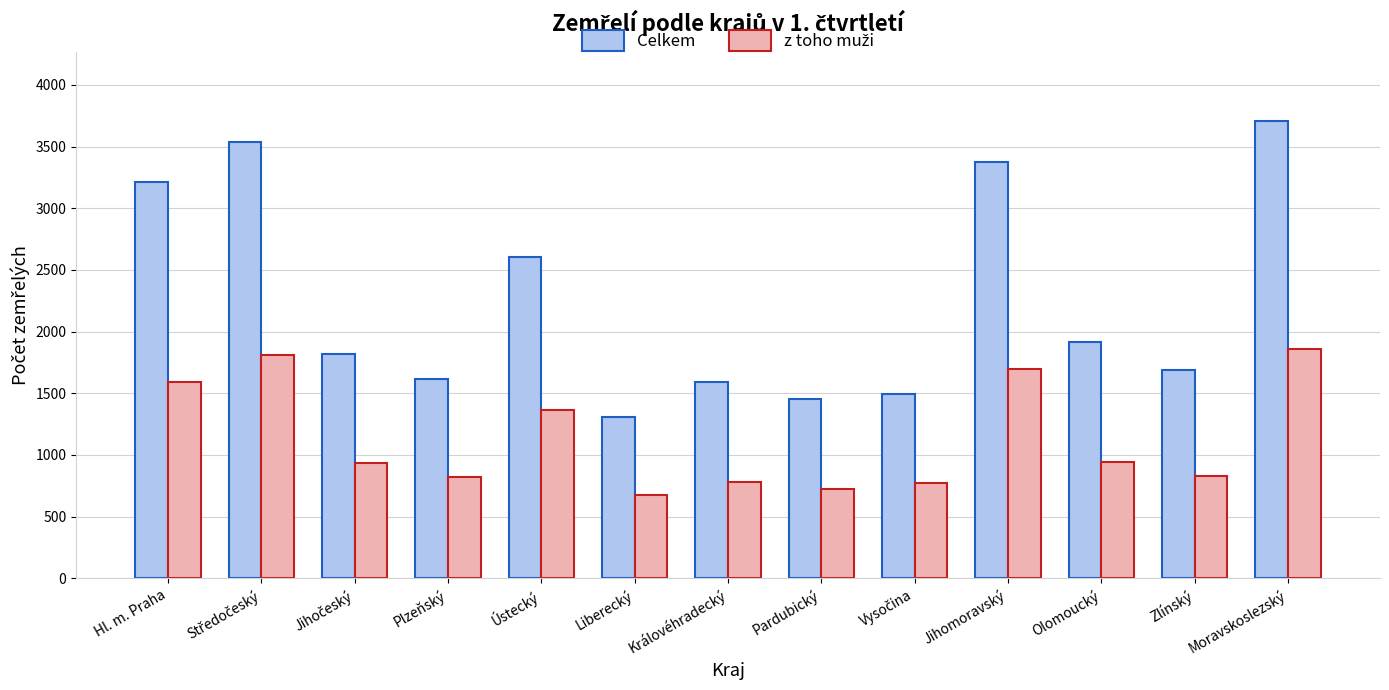

Which series has the largest range (max minus min)?

Celkem